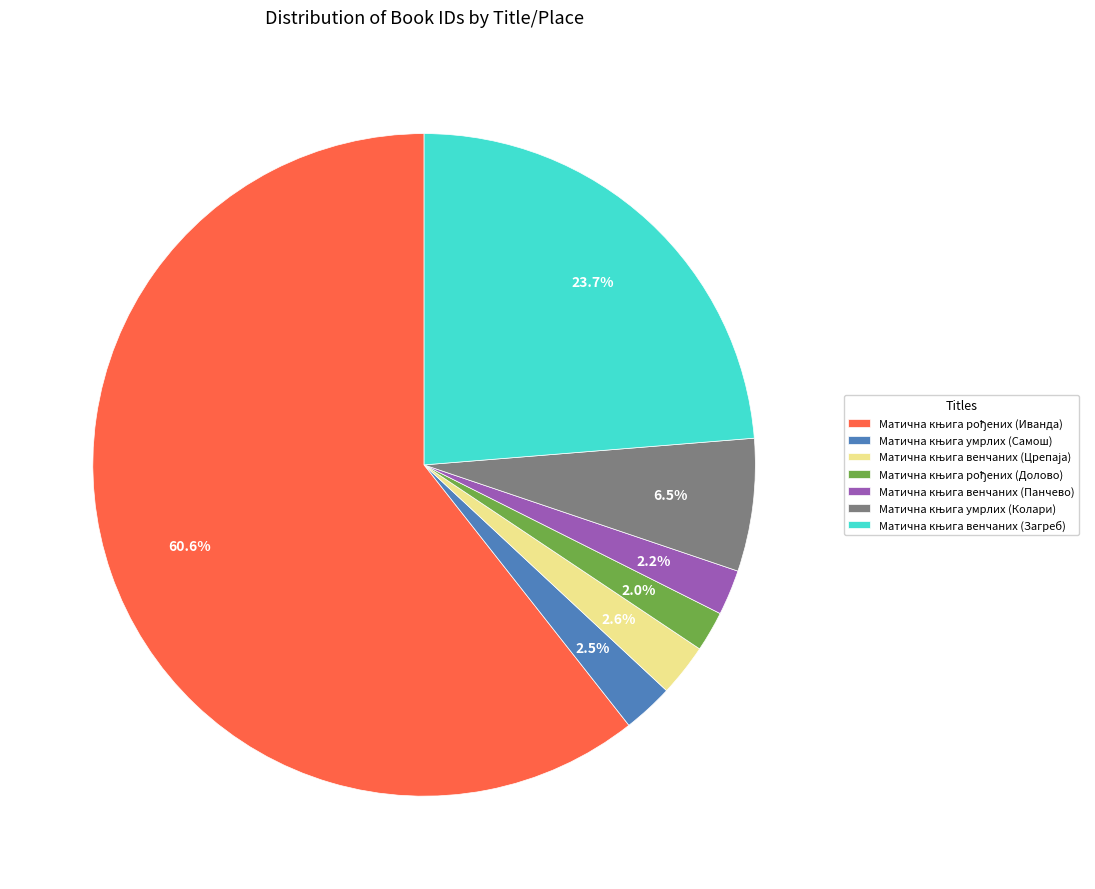

Is there any slice that represents more than half of the pie?

Yes